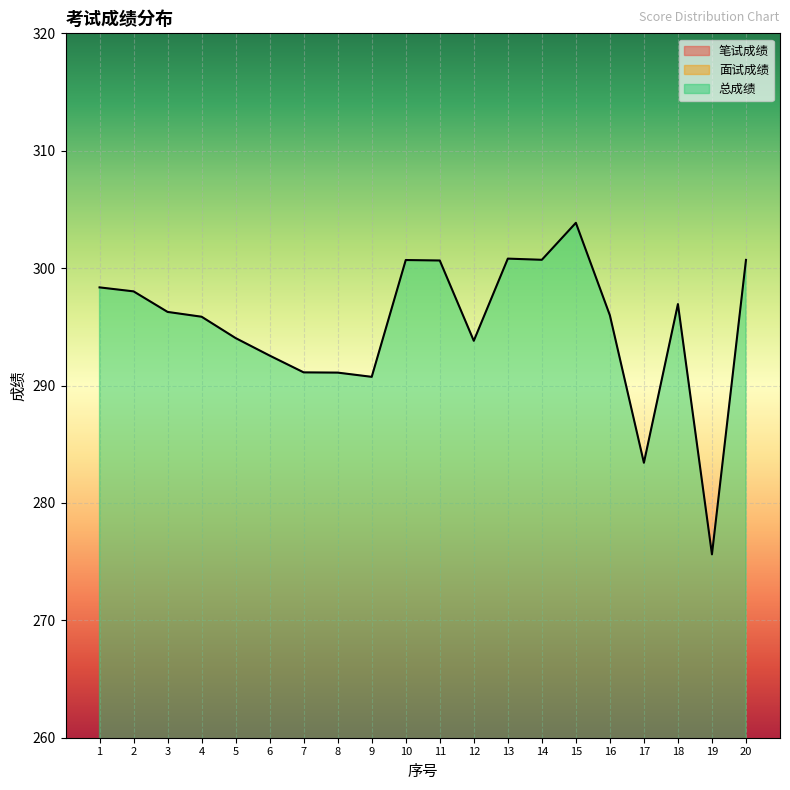

True or false: 笔试成绩 has more than 0 points higher than both neighbors.

True